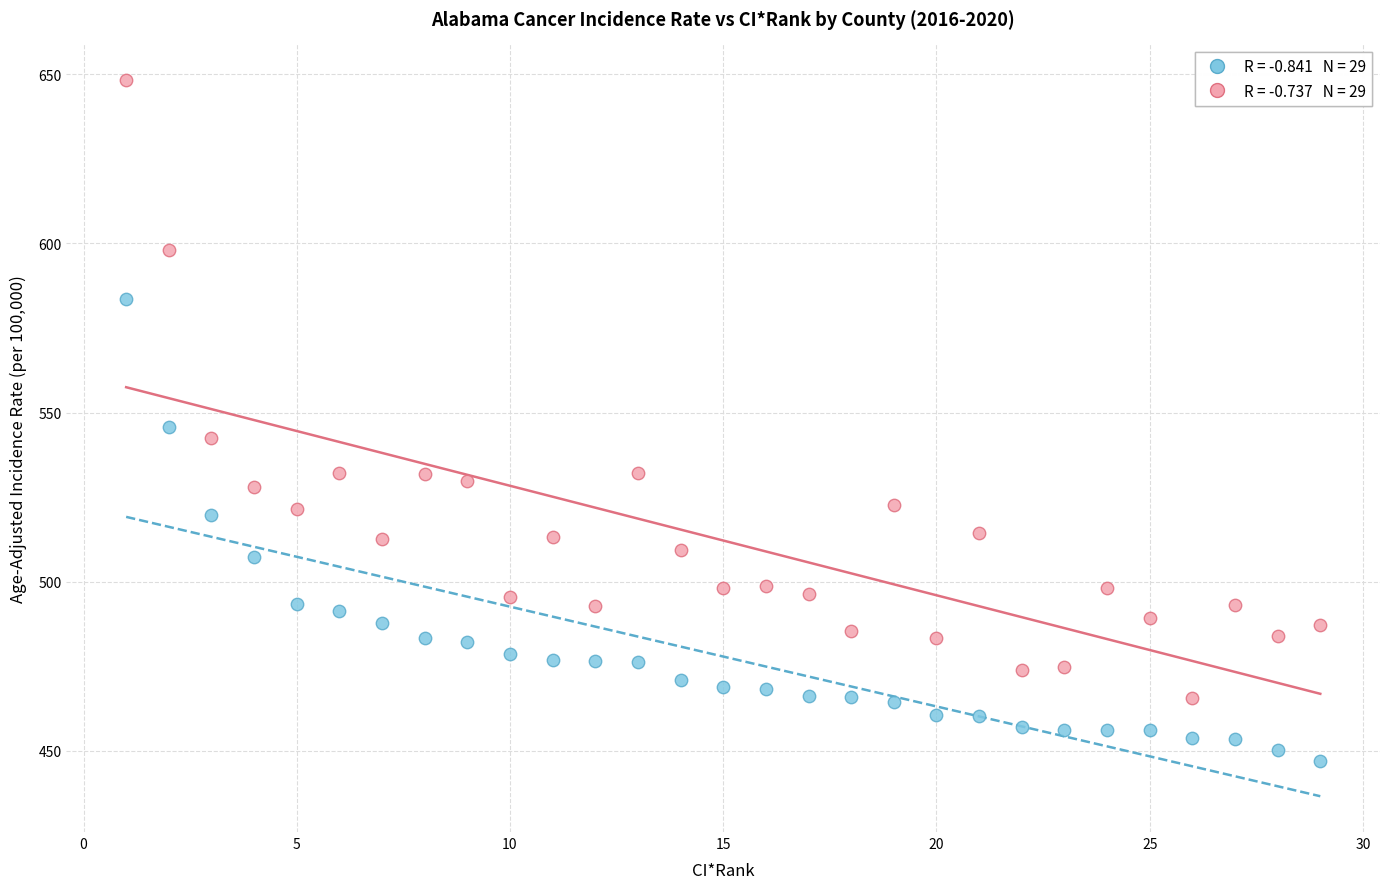

Across all data points, what is the range of X values (max minus min)?

28.0